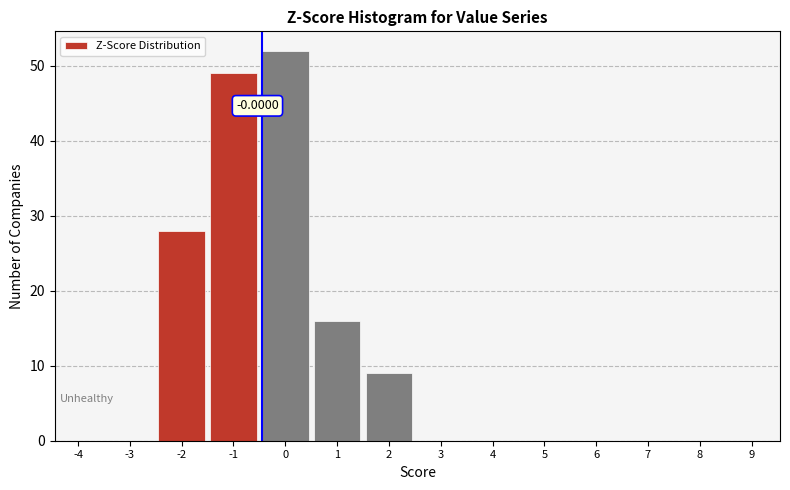

What is the sum of all values?

154